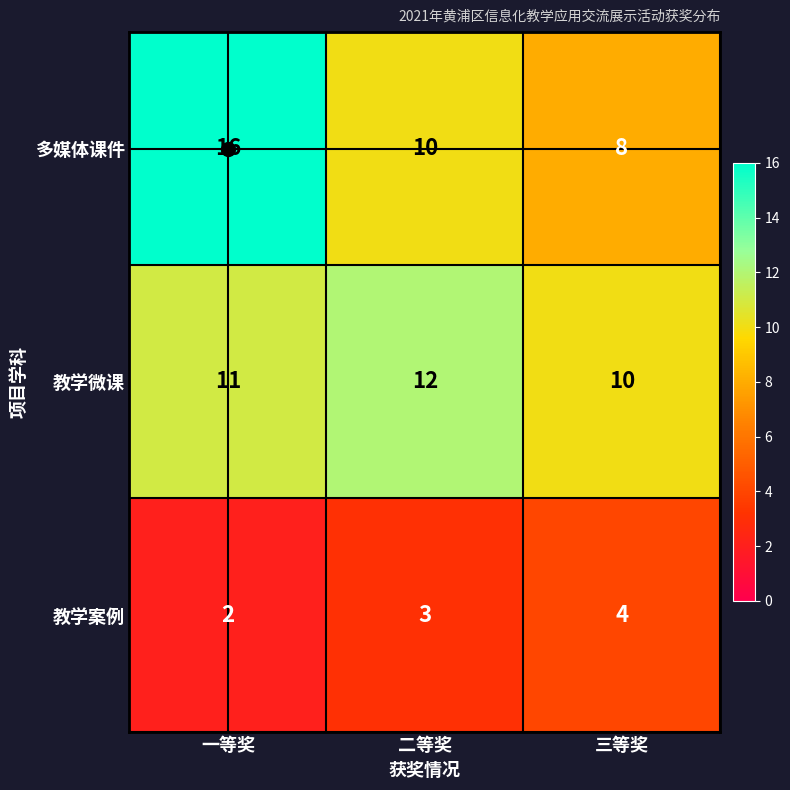

Read the 教学微课 value at 三等奖.

10